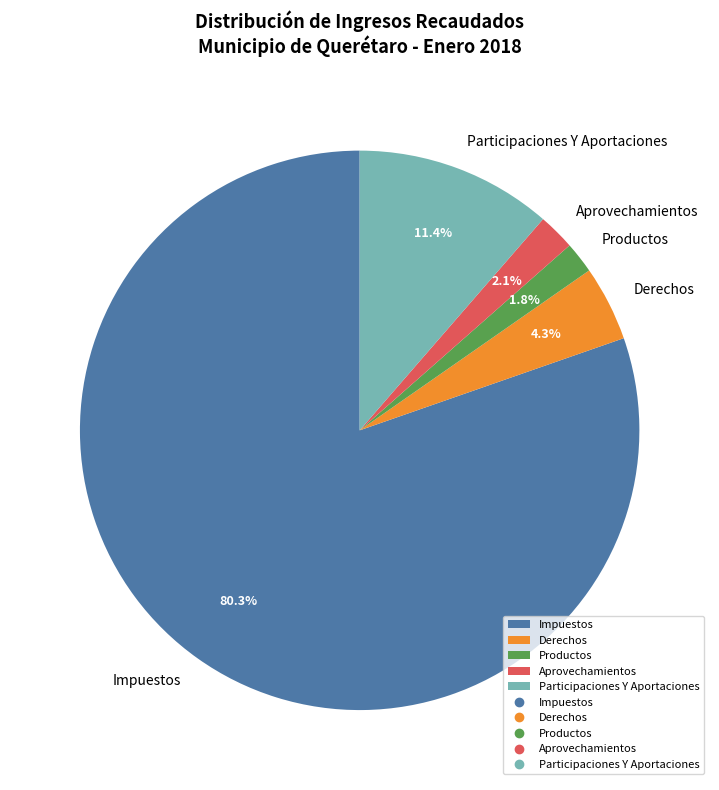

True or false: Impuestos accounts for 87% of the total.

False